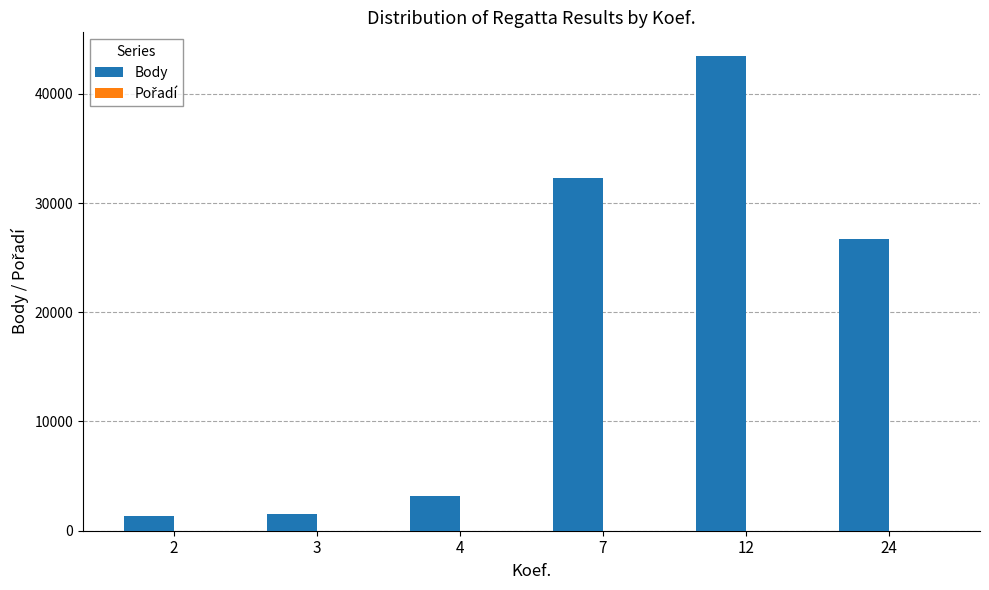

At which category is the sum across all series the highest?

12